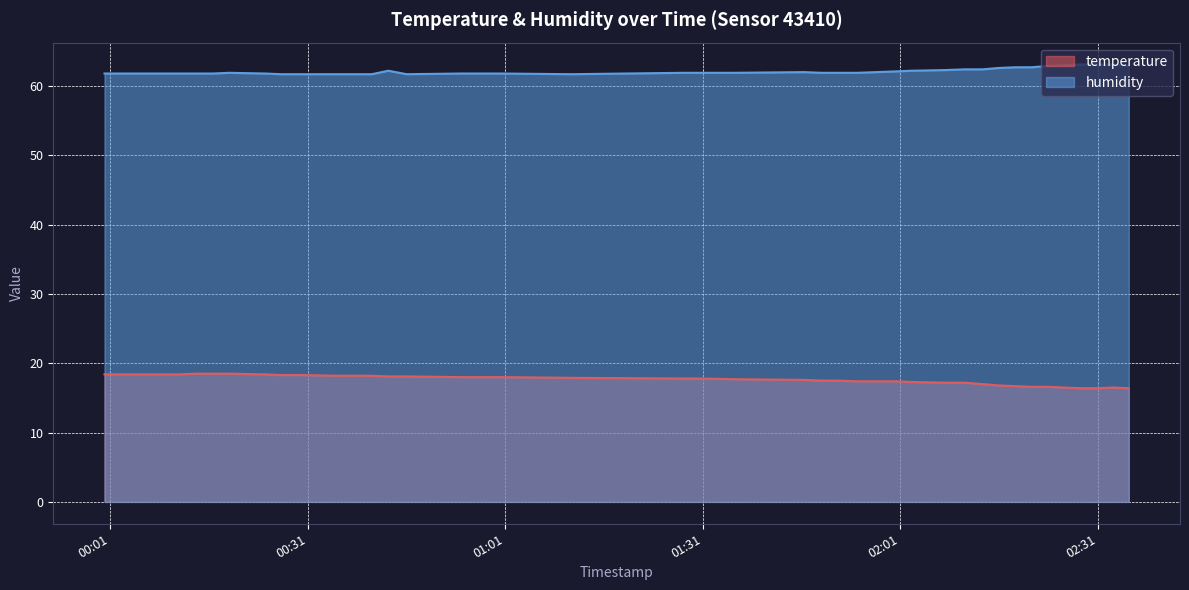

Where is the first local maximum for temperature?

2022-09-03T02:33:16